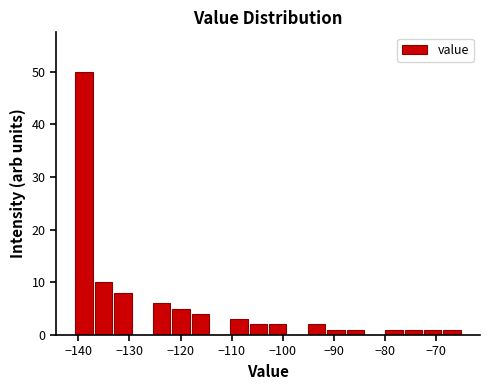

Around what value on the x-axis is the tallest bar? Give the approximate position of its centre, as read against the axis.

-139